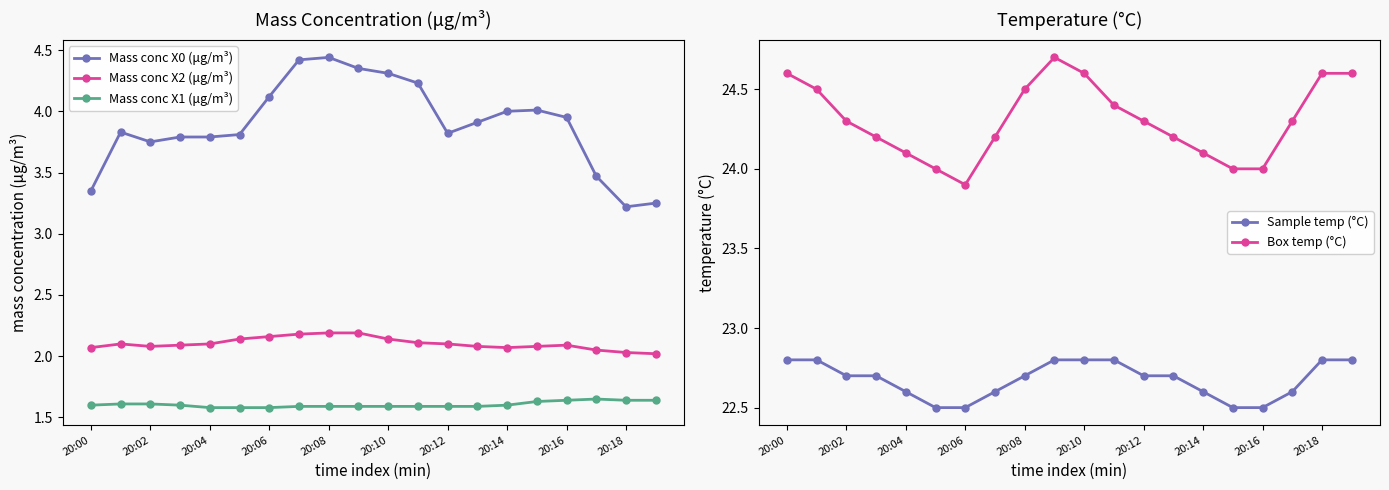

Count the Sample temp (°C) values in the range 22 to 23.

20